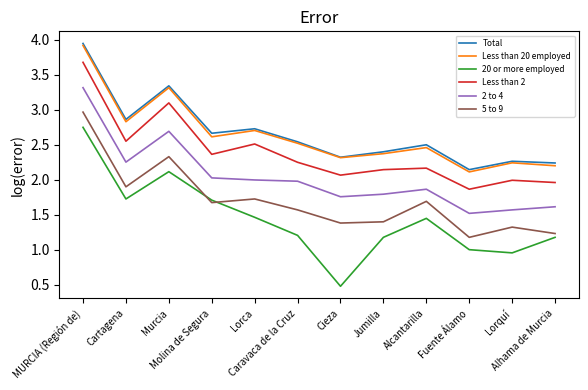

Which series has the widest spread of values?

20 or more employed